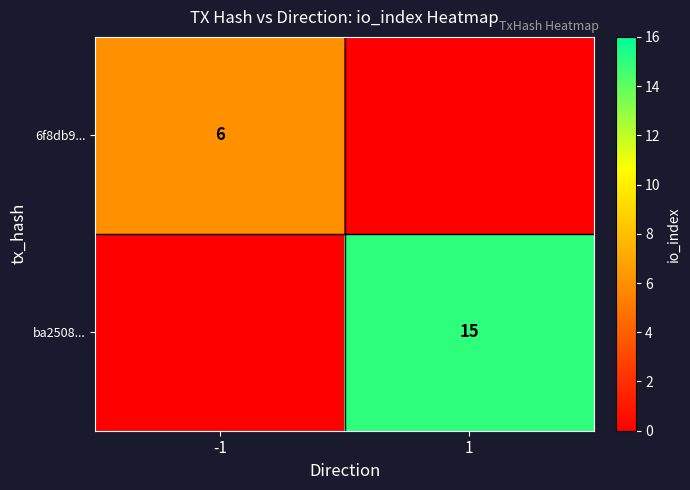

What is the total value across all series at -1?

6